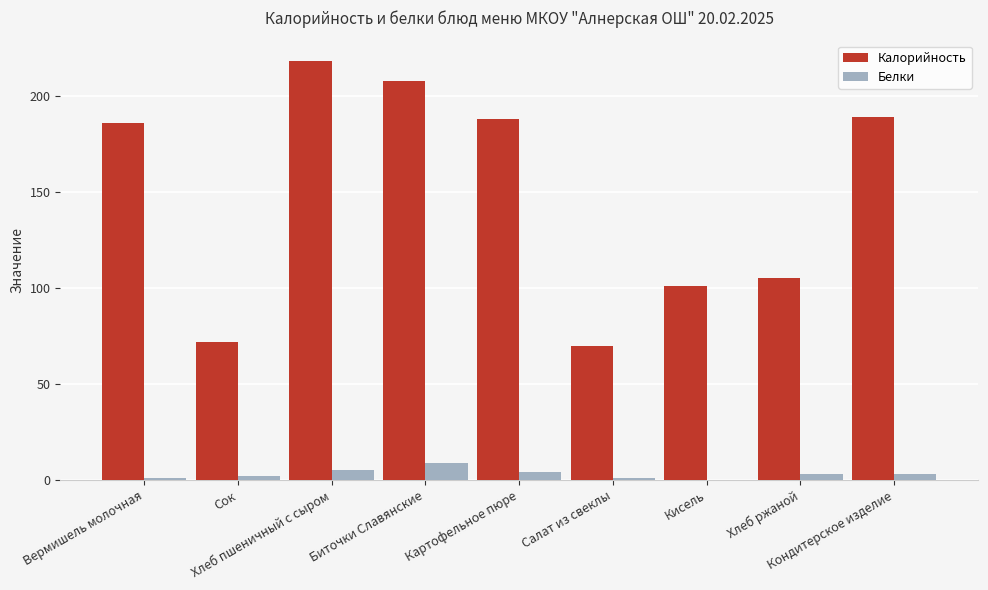

Which category has the highest value across all series?

Хлеб пшеничный с сыром